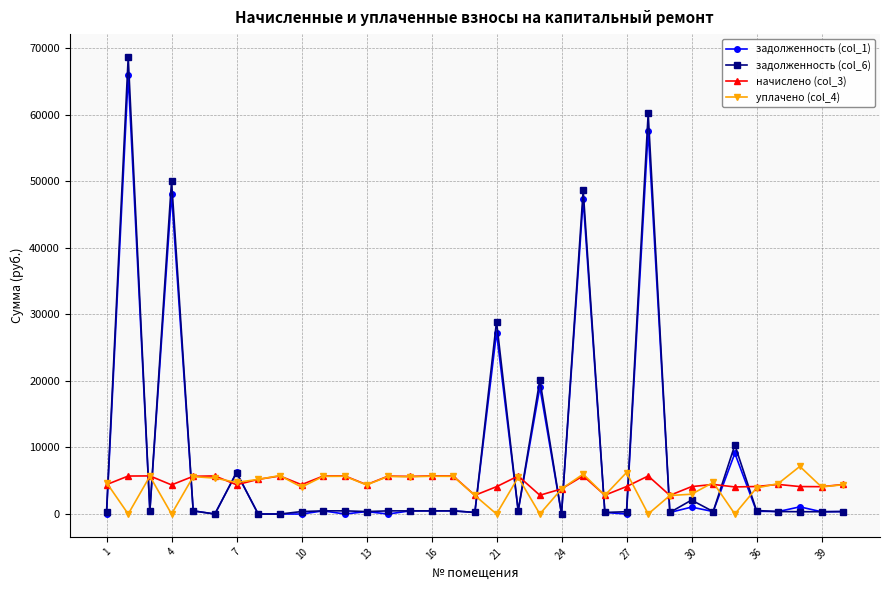

Which series ends up on top after the final intersection of уплачено (col_4) and задолженность (col_1)?

уплачено (col_4)